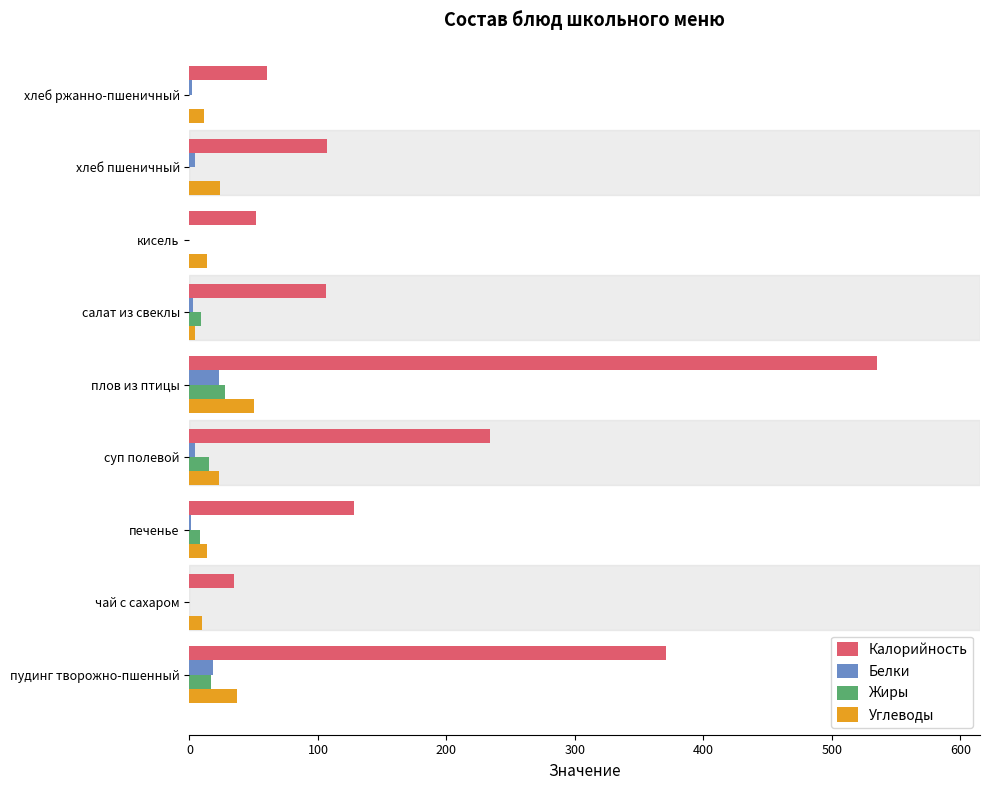

Which series changed the most between пудинг творожно-пшенный and печенье?

Калорийность